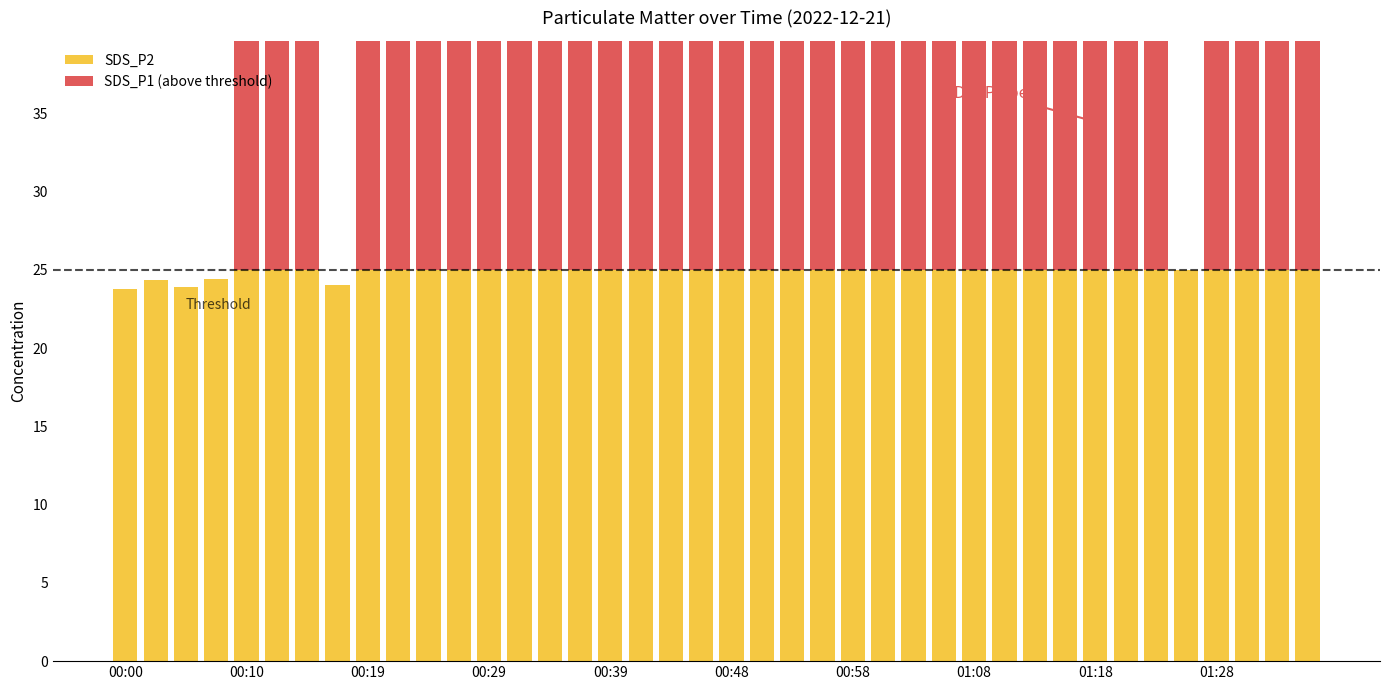

What is the difference between the SDS_P1 (above threshold) values at 00:58 and 13?

1.1